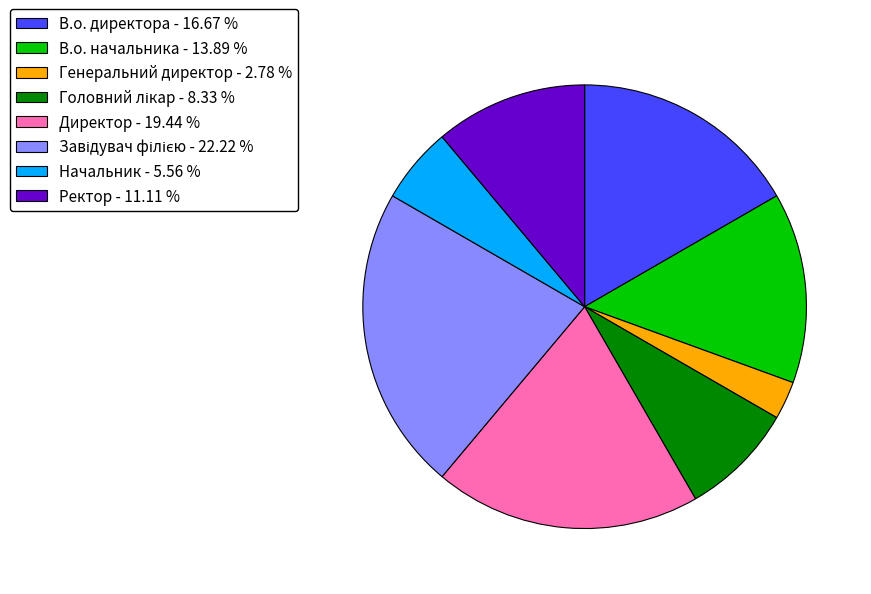

What is the ratio of the value at Директор - 19.44 % to the value at Начальник - 5.56 %?

3.5